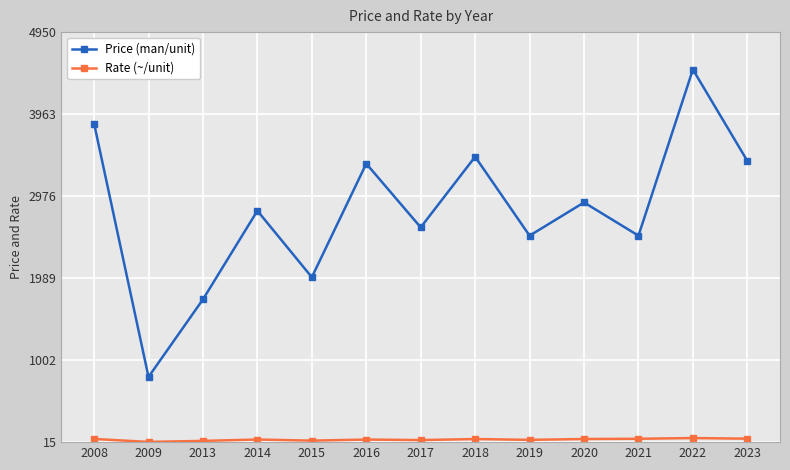

At which category does Price (man/unit) reach its first local peak?

2014